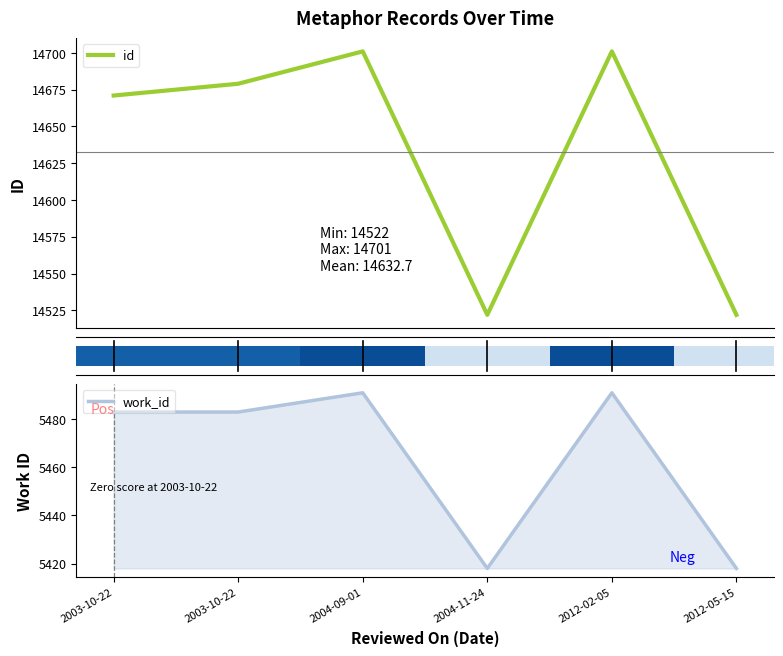

Reading left to right, extract all data points from this chart.

id: 14671	14679	14701	14522	14701	14522
work_id: 5483	5483	5491	5418	5491	5418